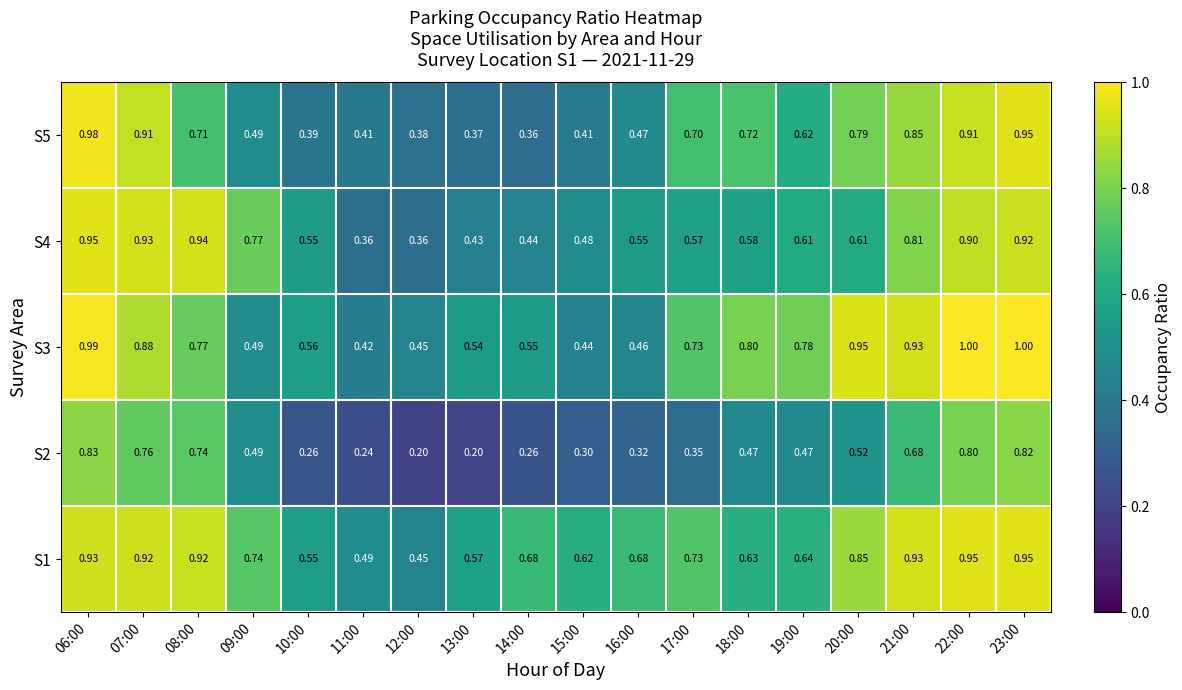

How many data points does each series have?

18